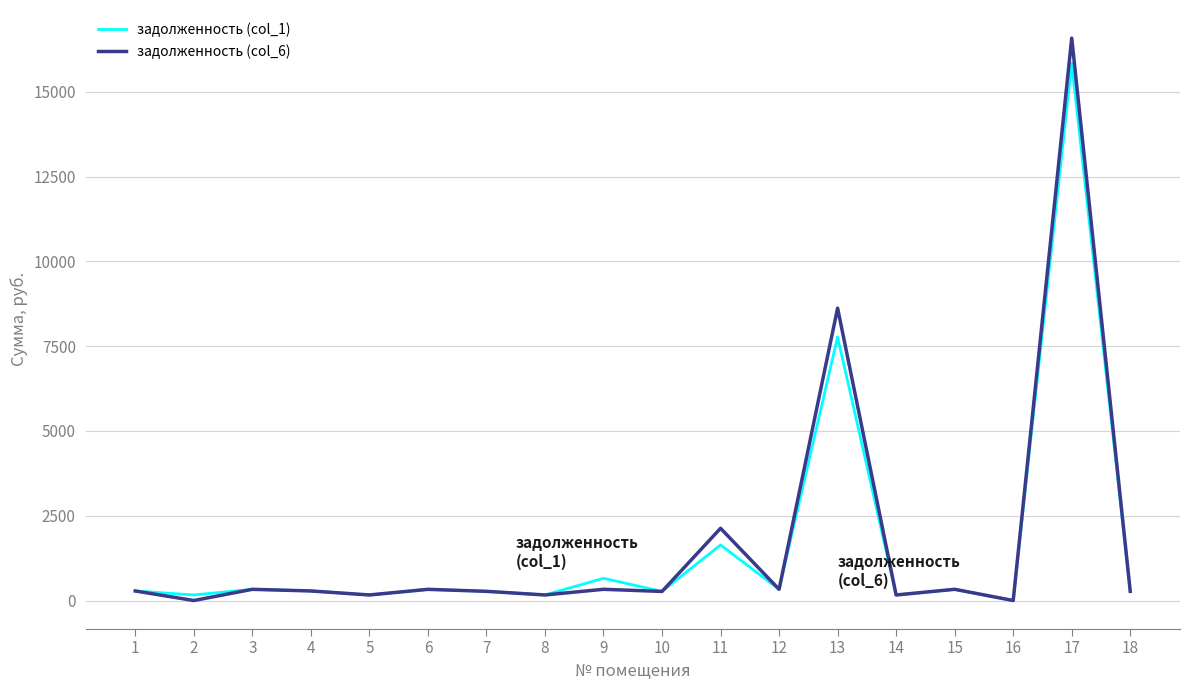

Is this an area chart (filled region under the line)?

No